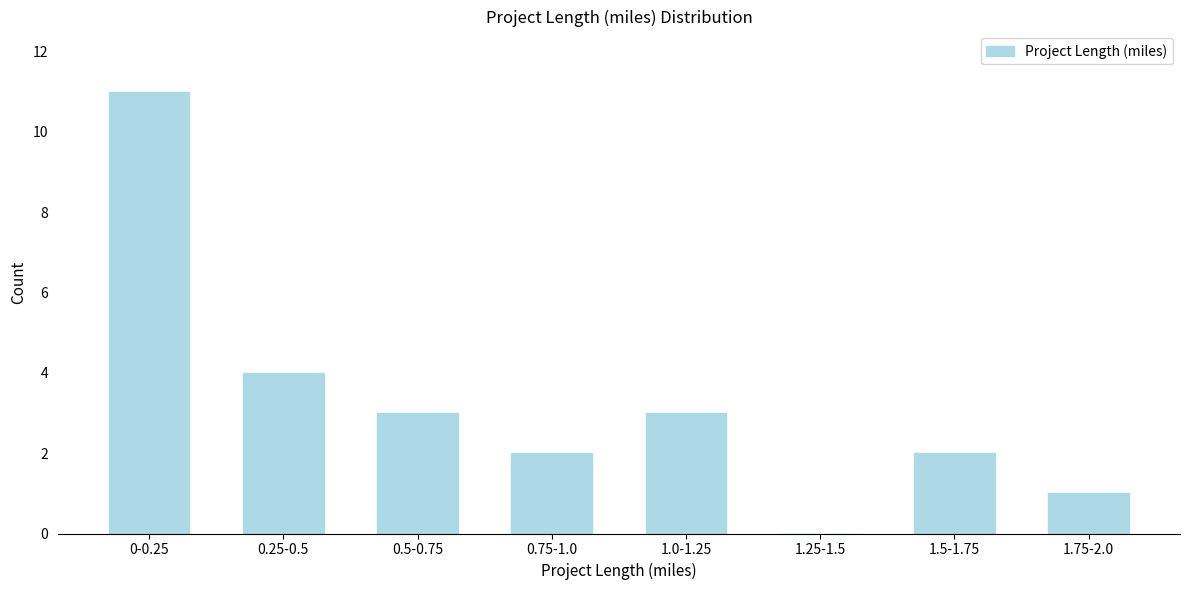

Reading left to right, list all the values displayed in this chart.

0-0.25=11	0.25-0.5=4	0.5-0.75=3	0.75-1.0=2	1.0-1.25=3	1.25-1.5=0	1.5-1.75=2	1.75-2.0=1